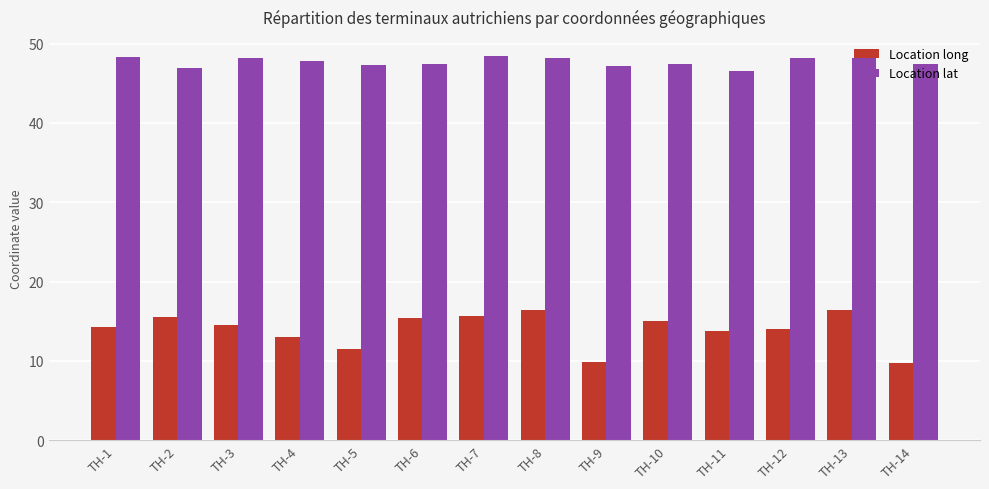

How many categories are shown in the chart?

14